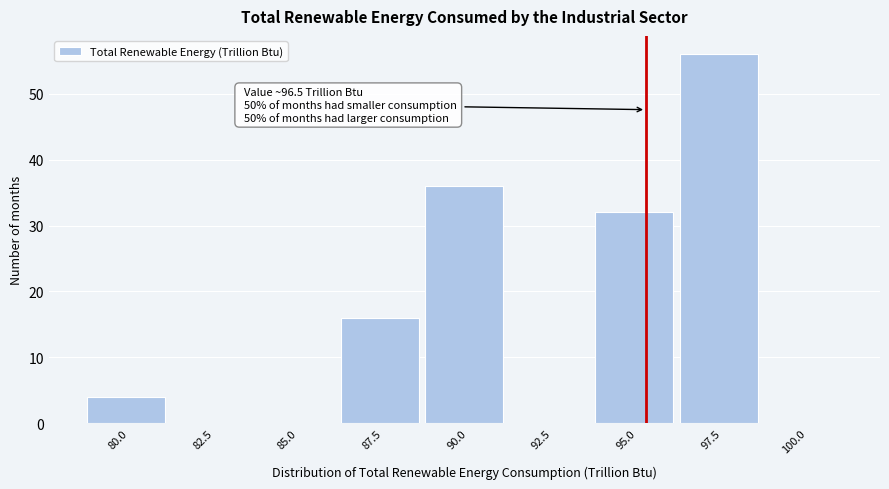

Reading left to right, extract all data points from this chart.

80.0=4	82.5=0	85.0=0	87.5=16	90.0=36	92.5=0	95.0=32	97.5=56	100.0=0